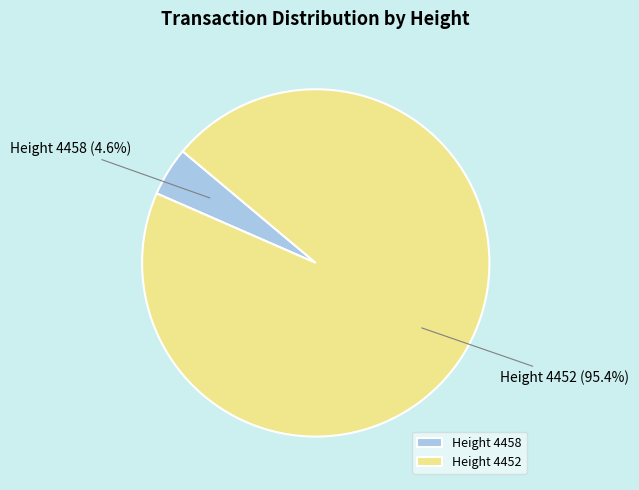

Rank the categories by value from lowest to highest.

Height 4458, Height 4452